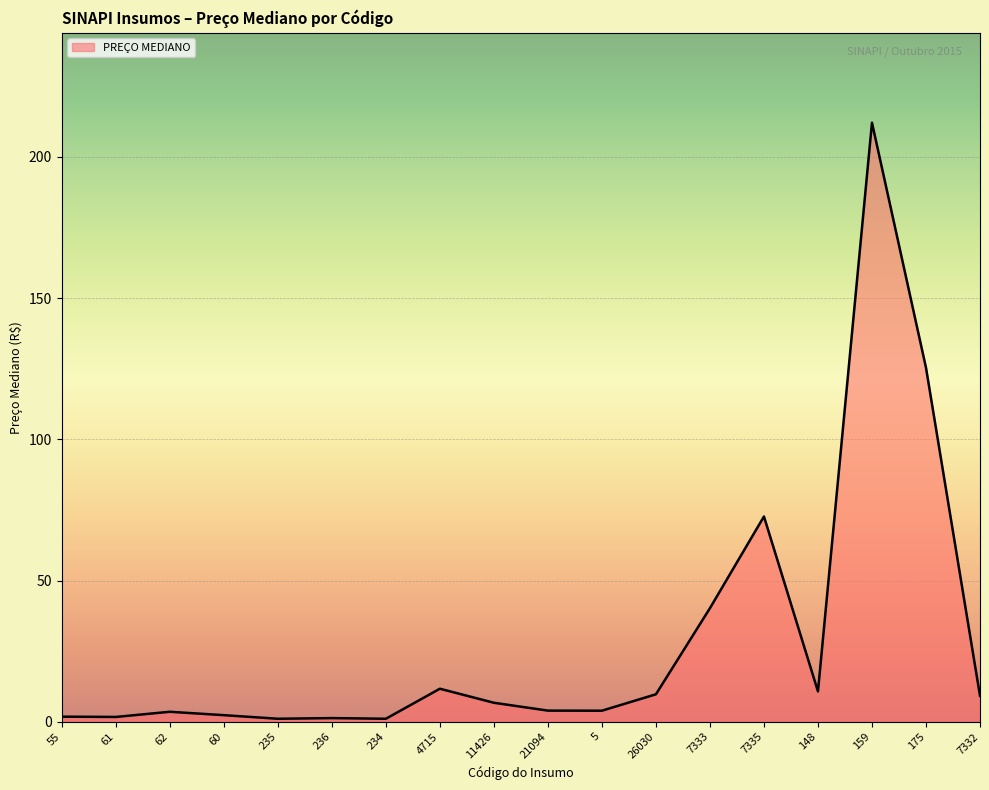

Where does the data first go above 6?

4715